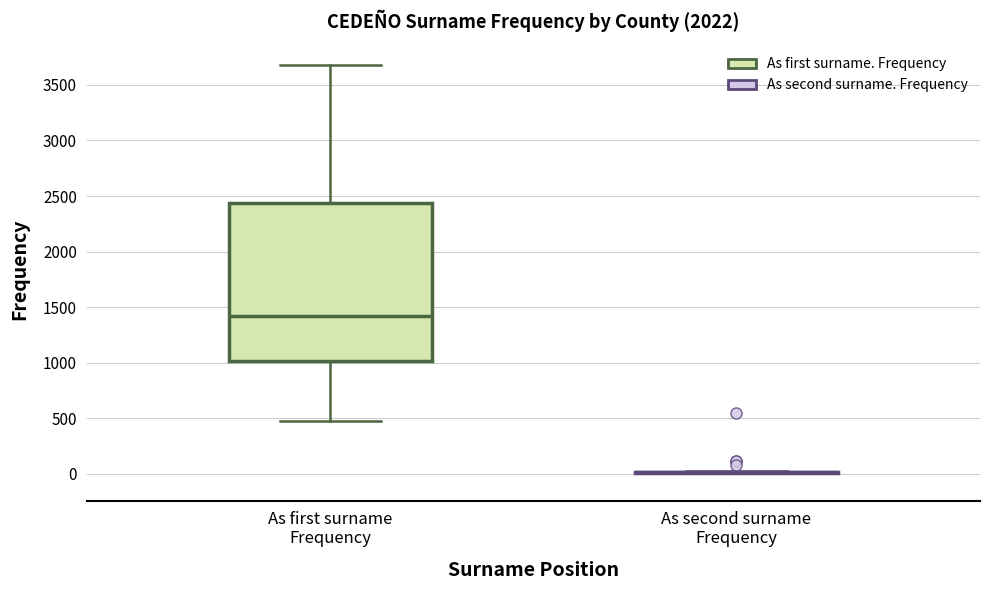

Which box is the tallest, from its lower edge to its upper edge?

As first surname Frequency